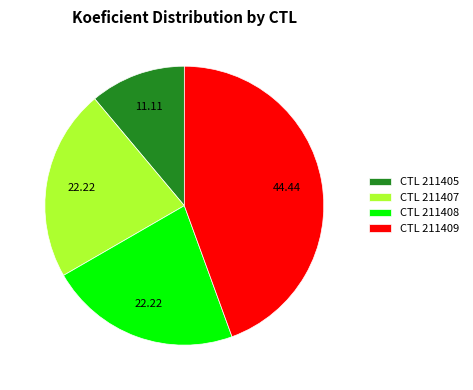

Do CTL 211409 and CTL 211408 together represent more than half of the pie?

Yes